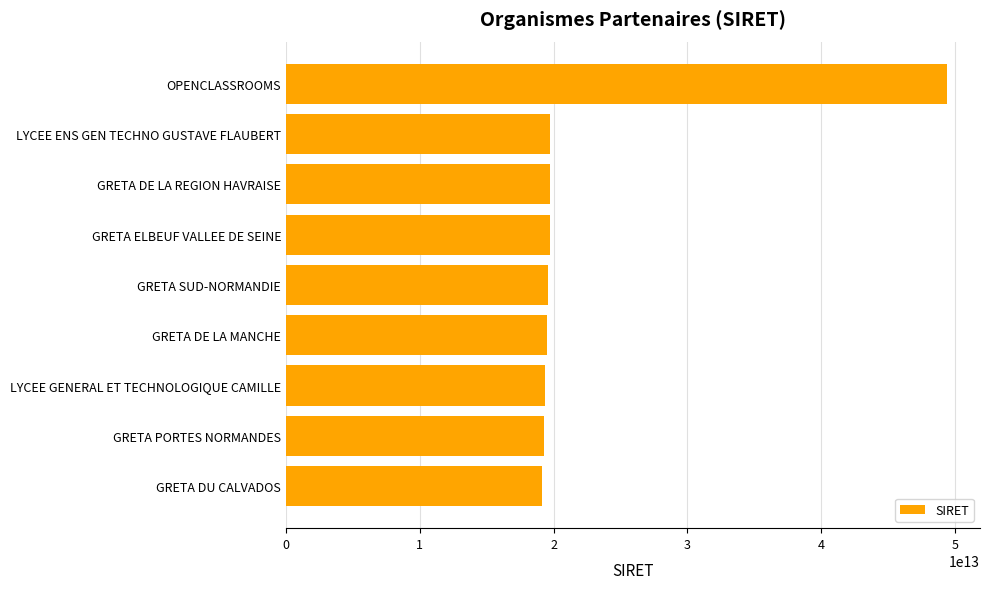

What is the label of the 9th bar from the top?

GRETA DU CALVADOS